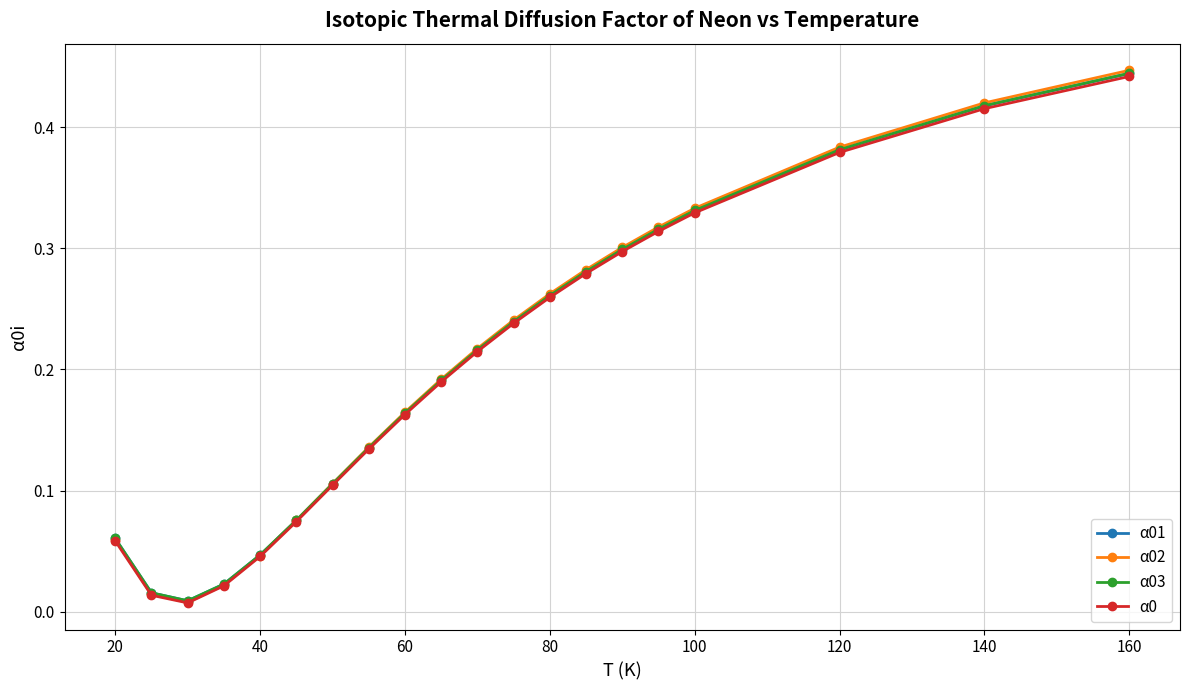

Which series has the largest range (max minus min)?

α02